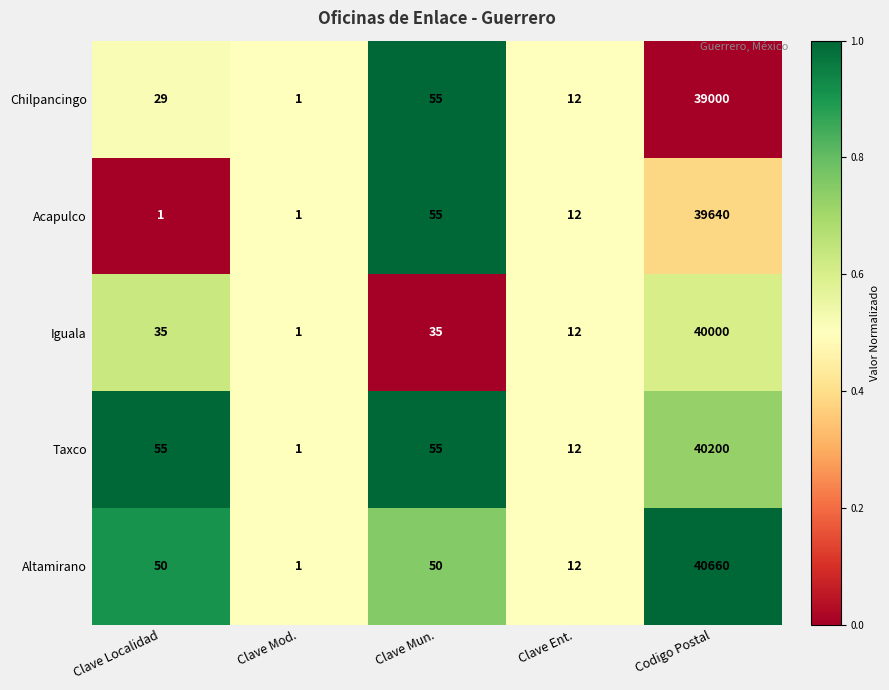

How many categories are shown in the chart?

5